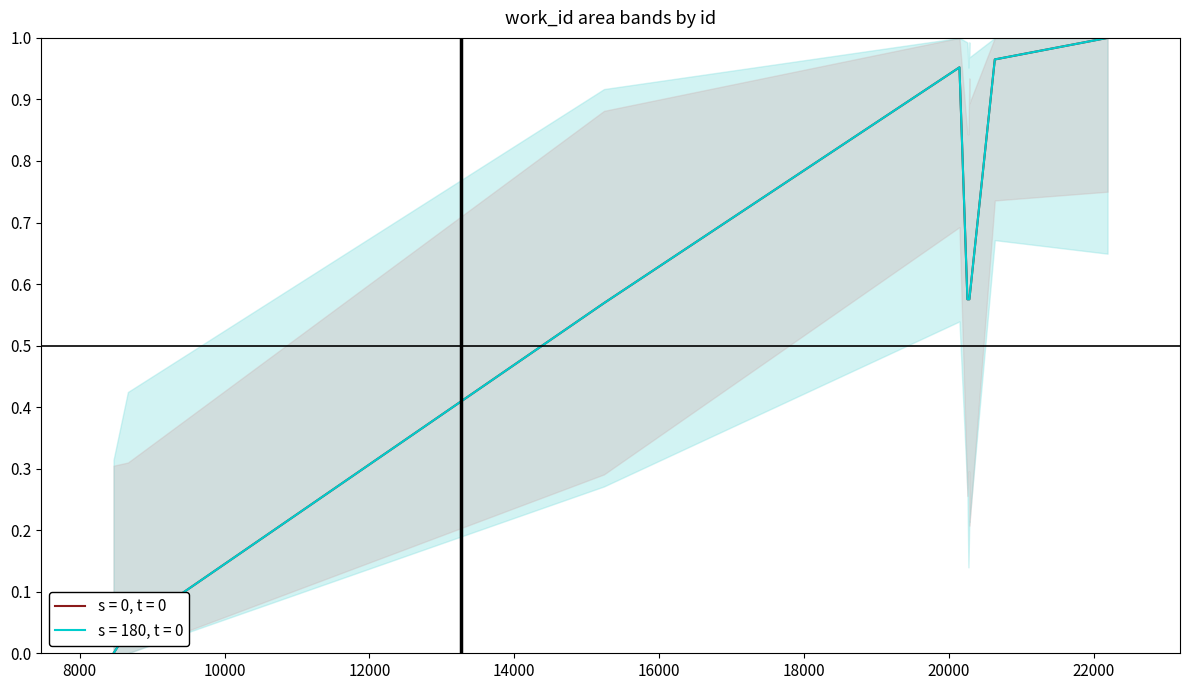

At which category does s = 180, t = 0 reach its first local peak?

20143